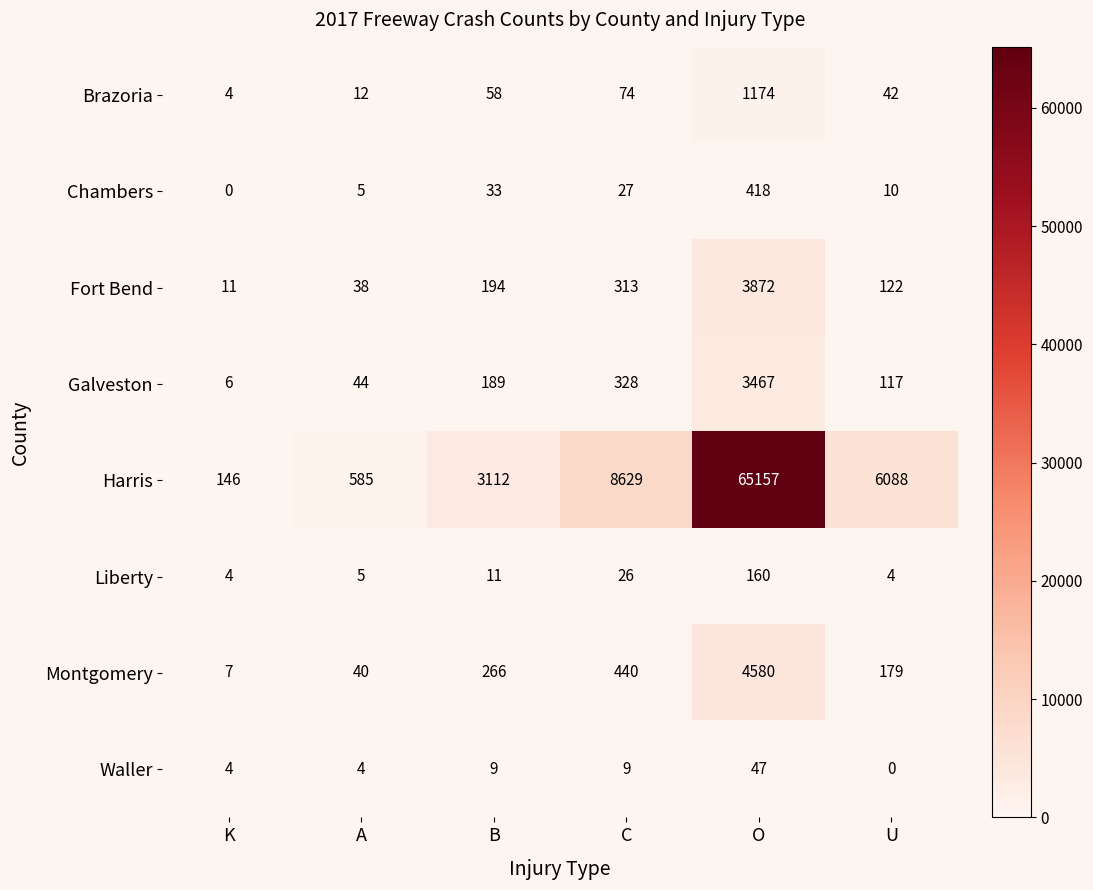

Rank the series by their maximum value, from lowest to highest.

Waller, Liberty, Chambers, Brazoria, Galveston, Fort Bend, Montgomery, Harris